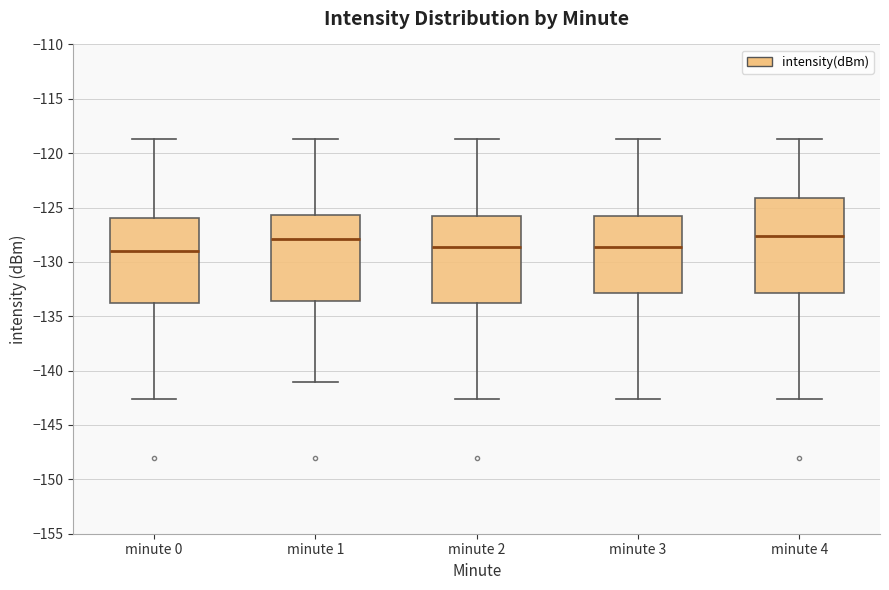

Comparing the boxes themselves (not the whiskers), which one is the tallest?

minute 4